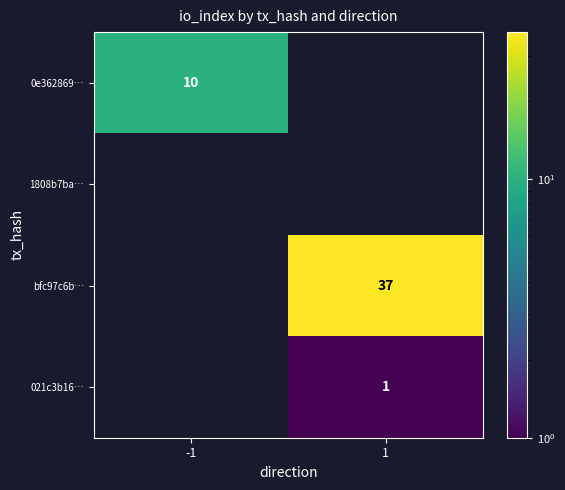

True or false: 0e362869… has a value of 13 at -1.

False